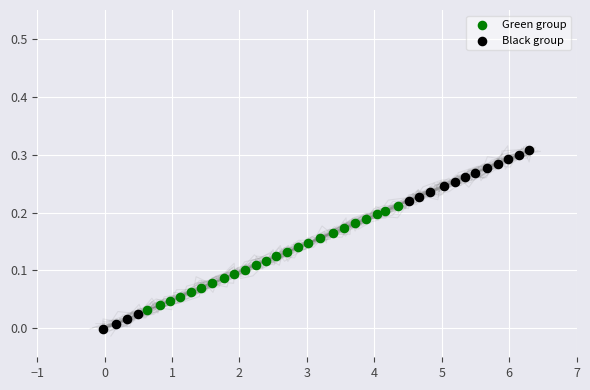

Which series has the widest spread of Y values?

Black group